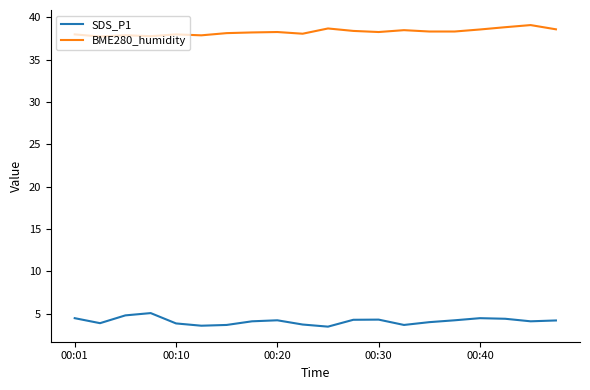

What is the lowest value of the SDS_P1 series?

3.5